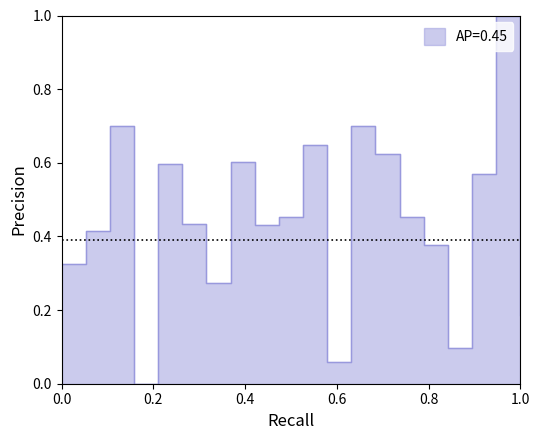

Where is the first local minimum?

6